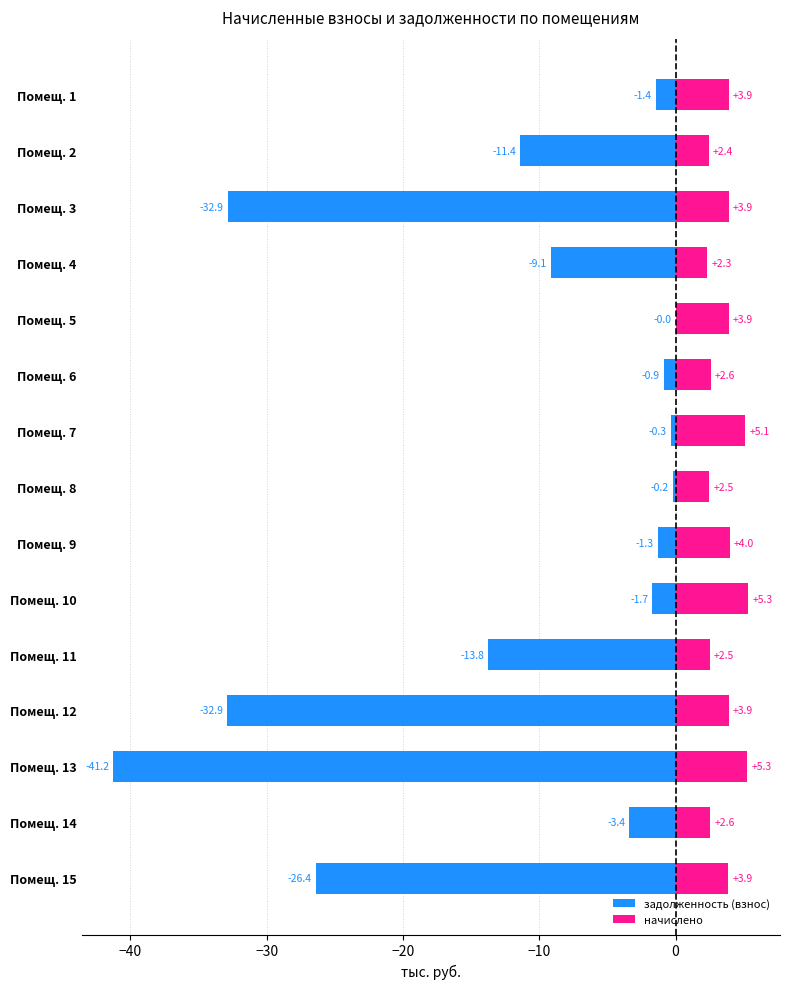

What is the average value of the задолженность (взнос) series?

-11.8